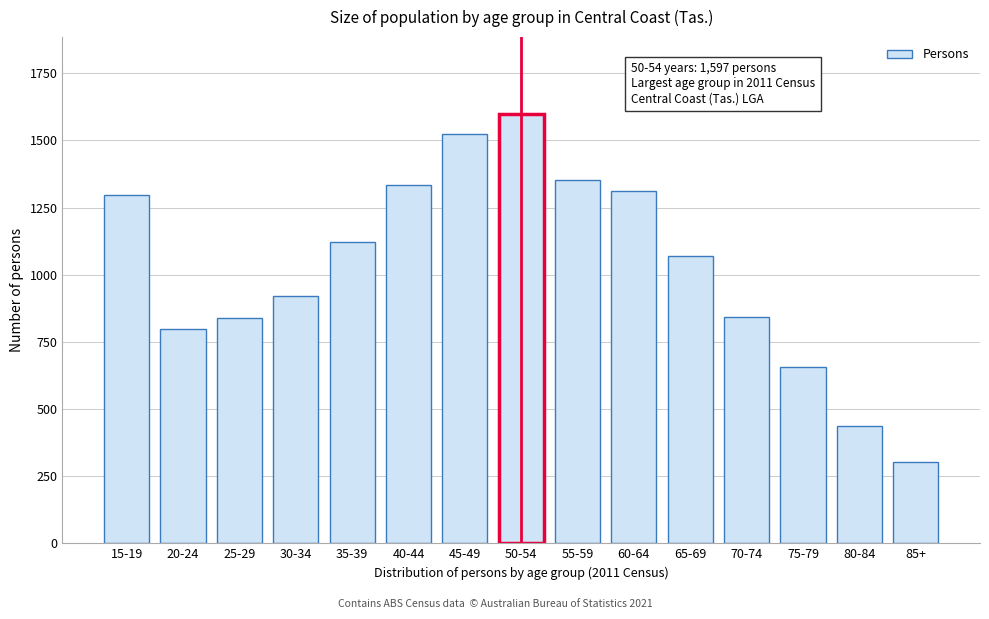

Is it true that the value at 50-54 is 926?

False